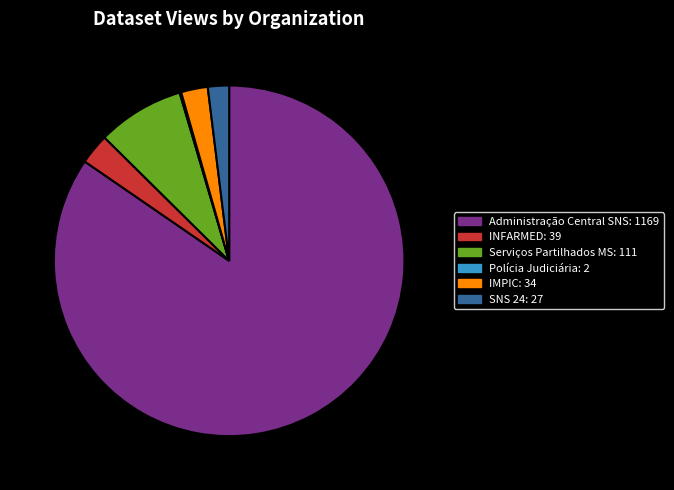

What percentage is the Administração Central do Sistema de Saúde slice, to the nearest percent?

85%